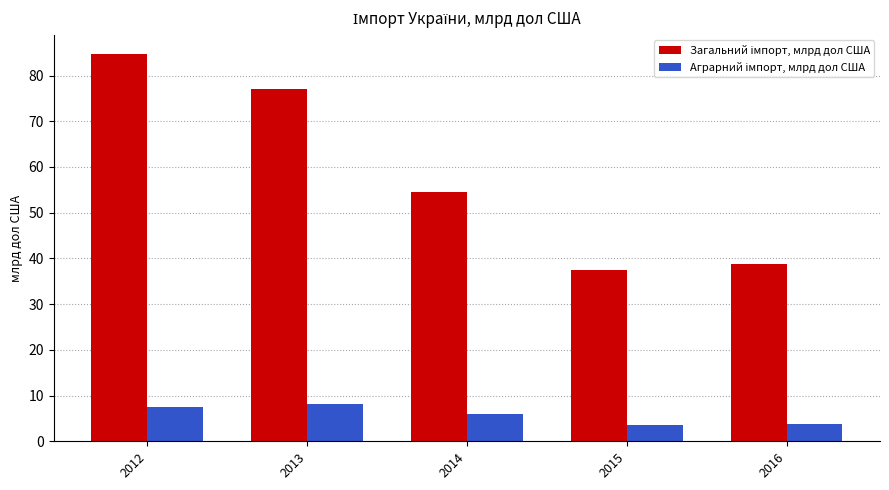

What is the maximum value shown in the chart?

84.7